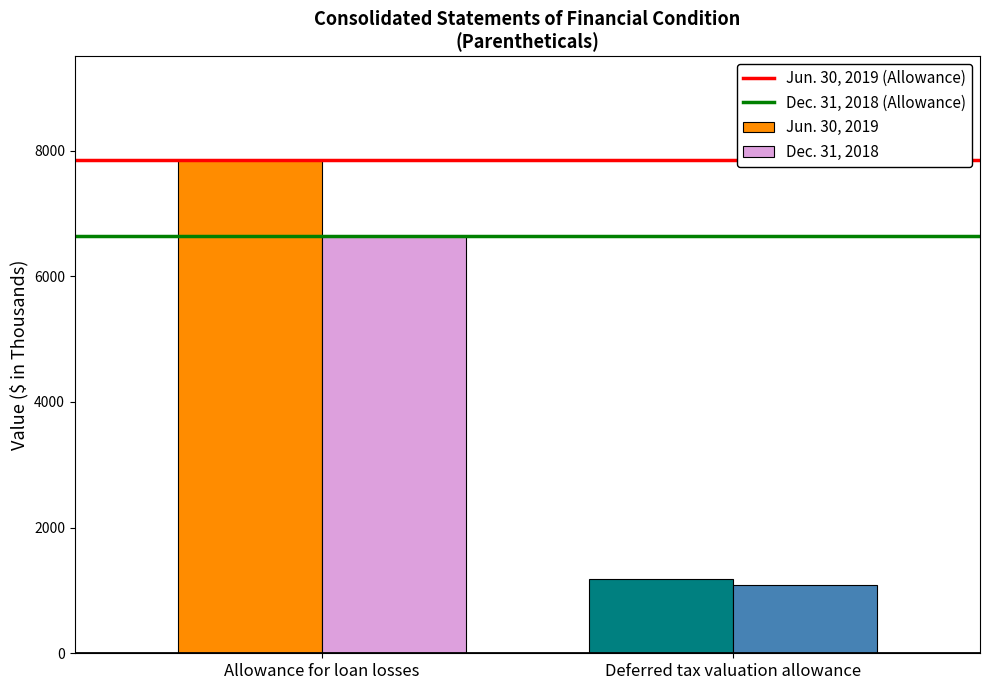

At which category is the sum across all series the highest?

Allowance for loan losses